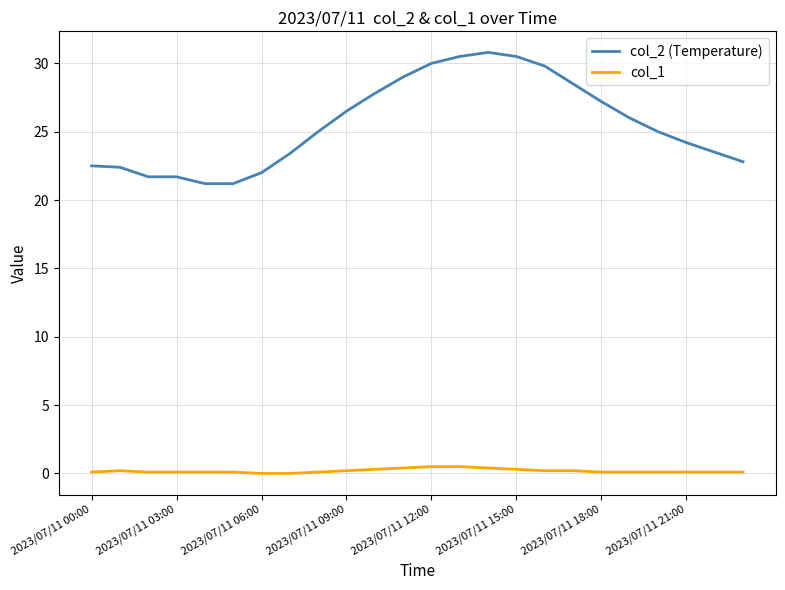

Which series has the largest total across all categories?

col_2 (Temperature)